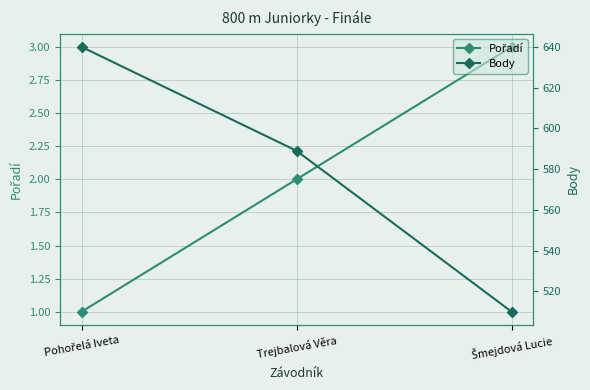

What value does the Body series have at Trejbalová Věra, to the nearest 50?

600